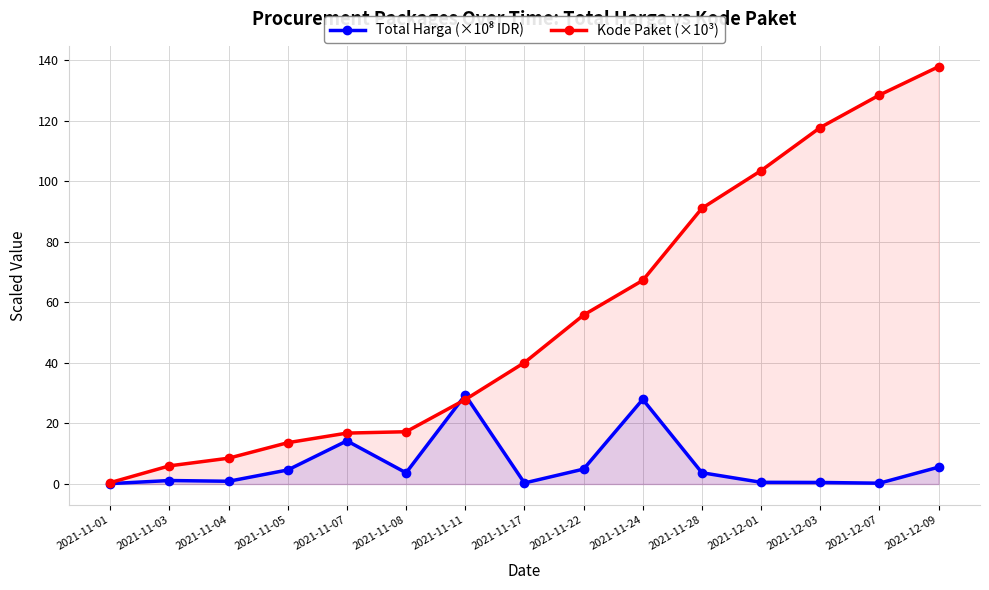

How many series are shown in this chart?

2